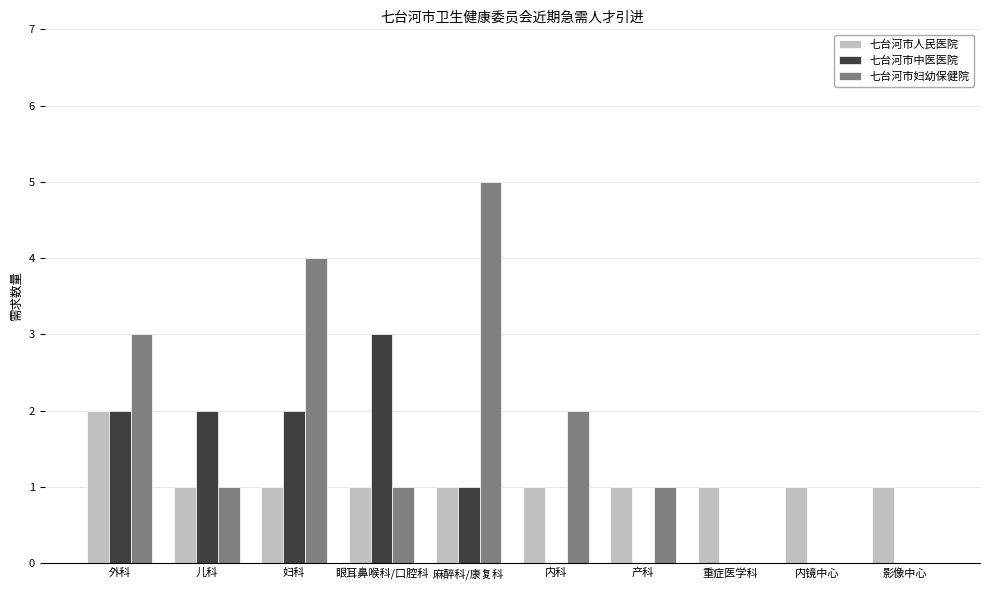

Where does the 七台河市妇幼保健院 series first go above 1?

外科